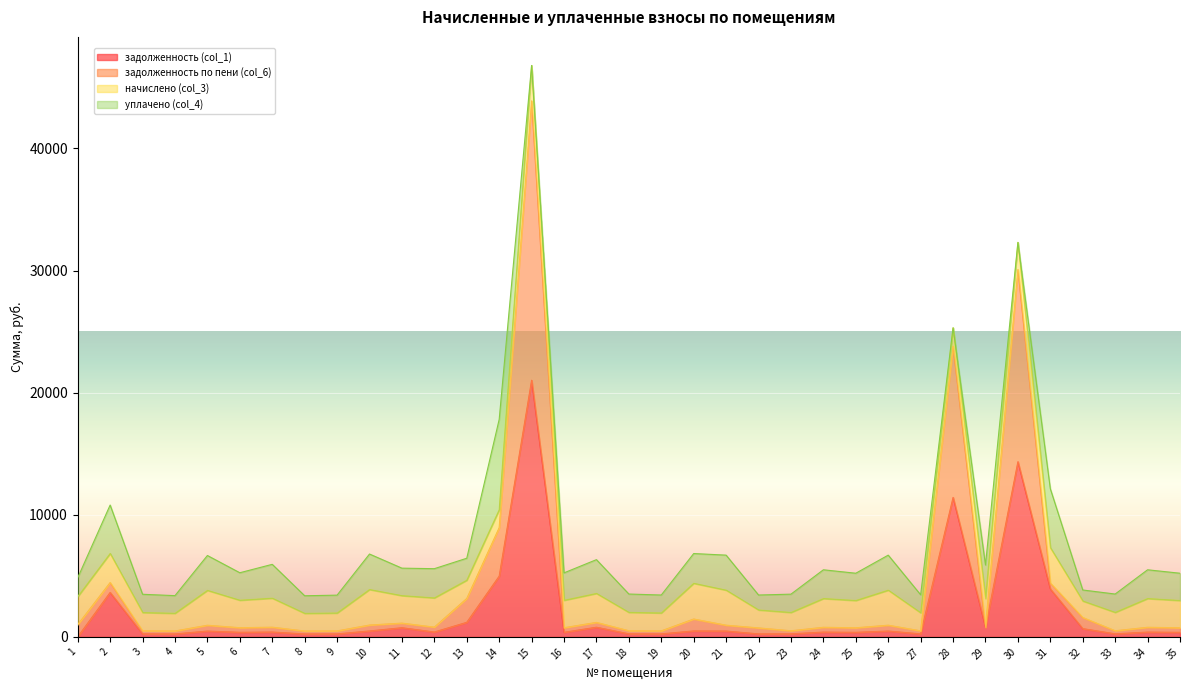

Read the задолженность по пени (col_6) value at 14.

8941.9